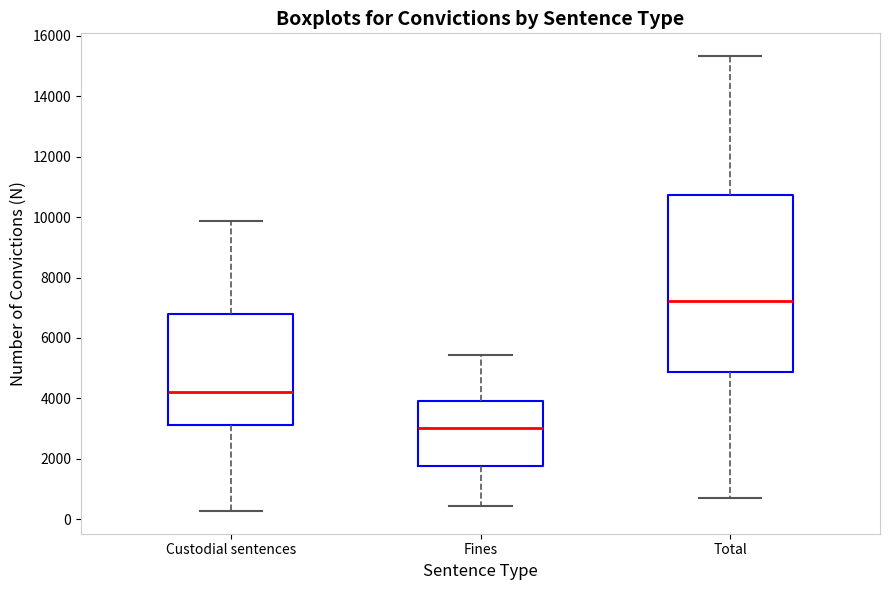

Reading left to right, read every box against the y-axis: the position of its median line, the range the box covers, and the ends of its whiskers. The values are not printed on the chart, so give them approximately, as read against the axis.

Custodial sentences: median 4200, box 3200 to 6800, whiskers 200 to 9800
Fines: median 3000, box 1800 to 4000, whiskers 400 to 5400
Total: median 7200, box 4800 to 10800, whiskers 600 to 15400